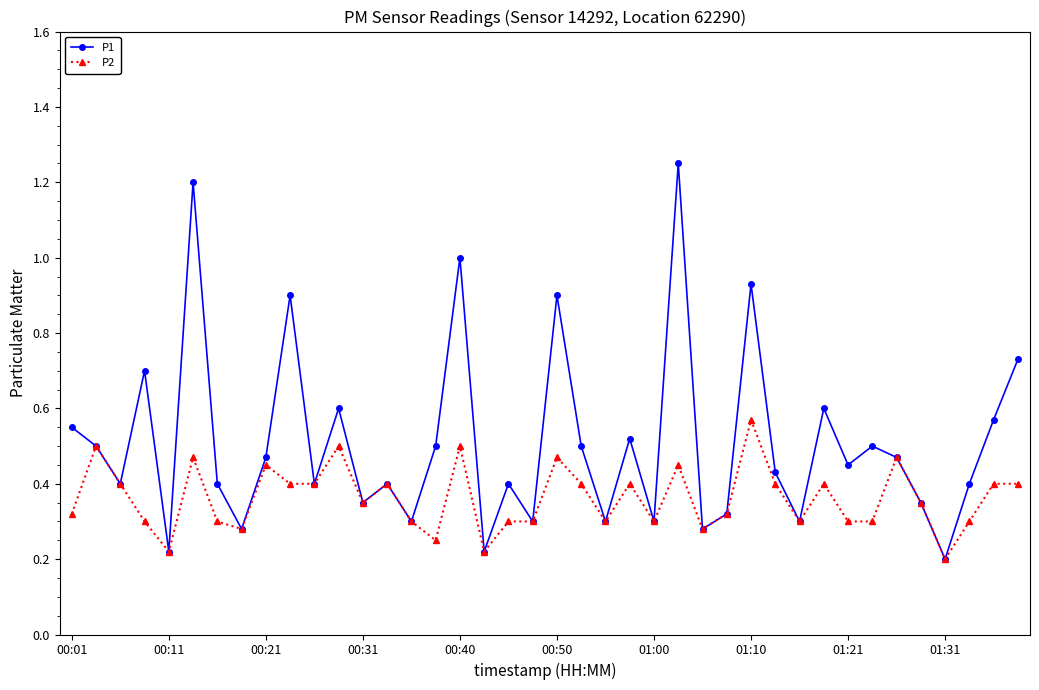

Which series has the largest total across all categories?

P1